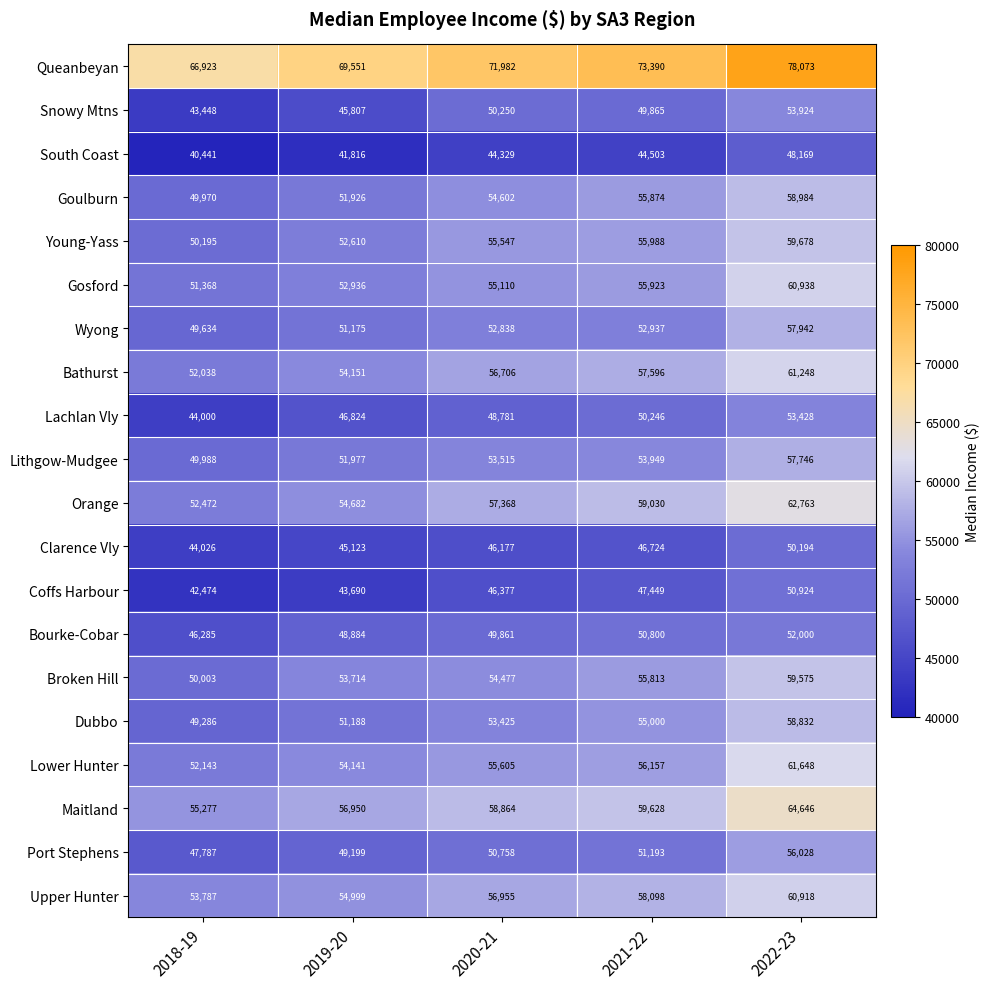

What is the smallest value displayed?

40441